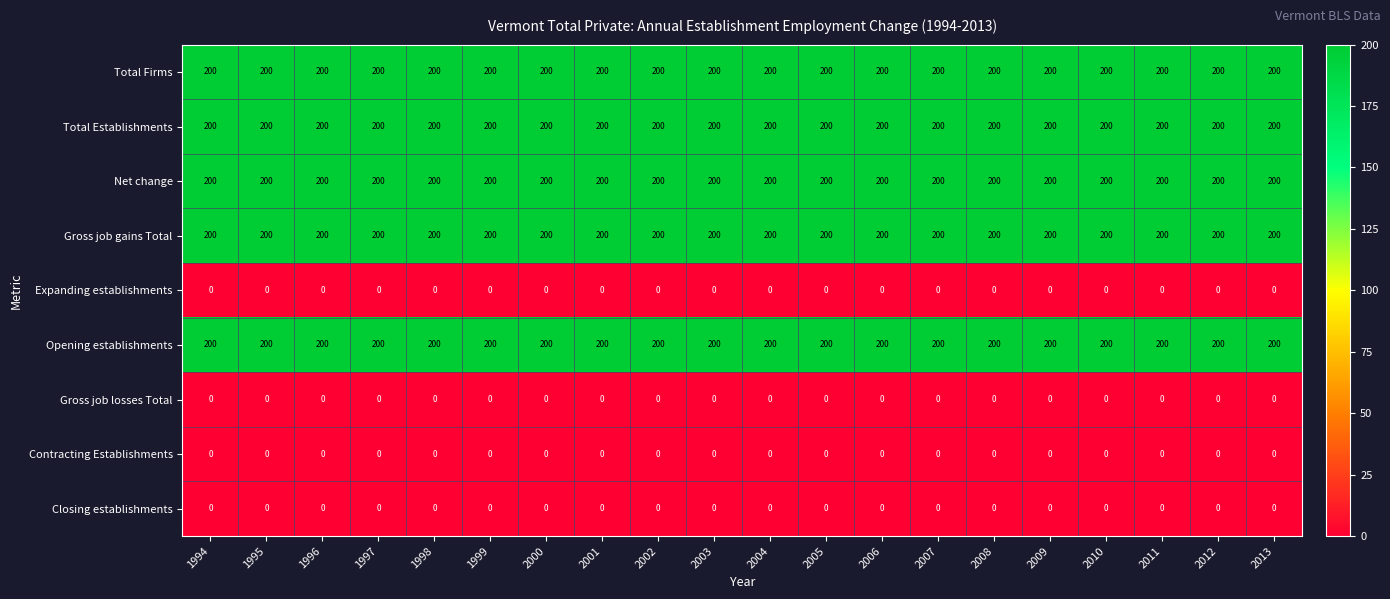

What is the spread (max minus min) of values at 2001?

200